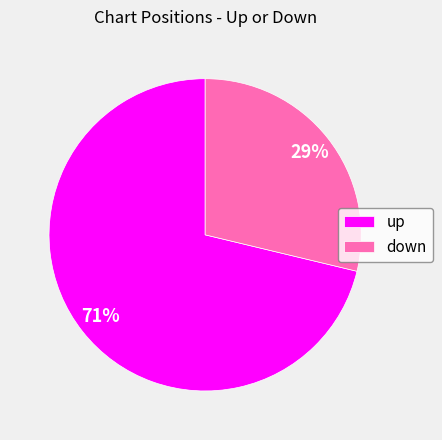

What is the largest slice in the pie chart?

up